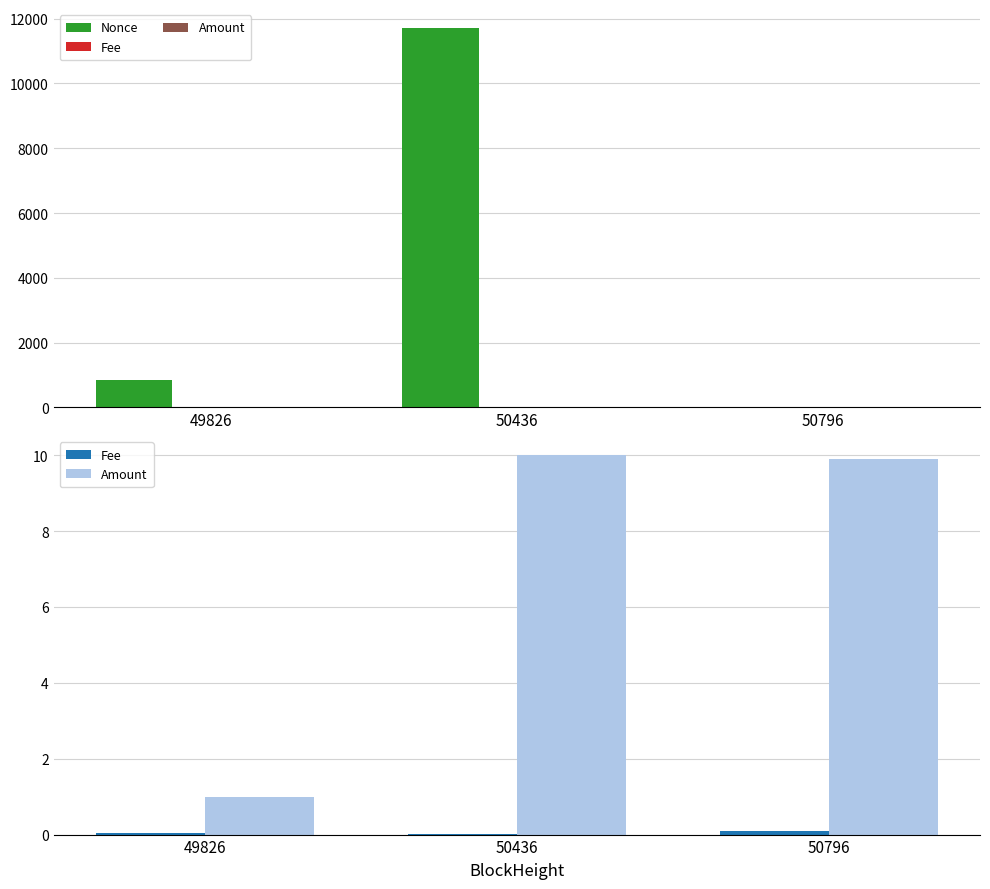

What are all the series names shown in the legend?

Nonce, Fee, Amount